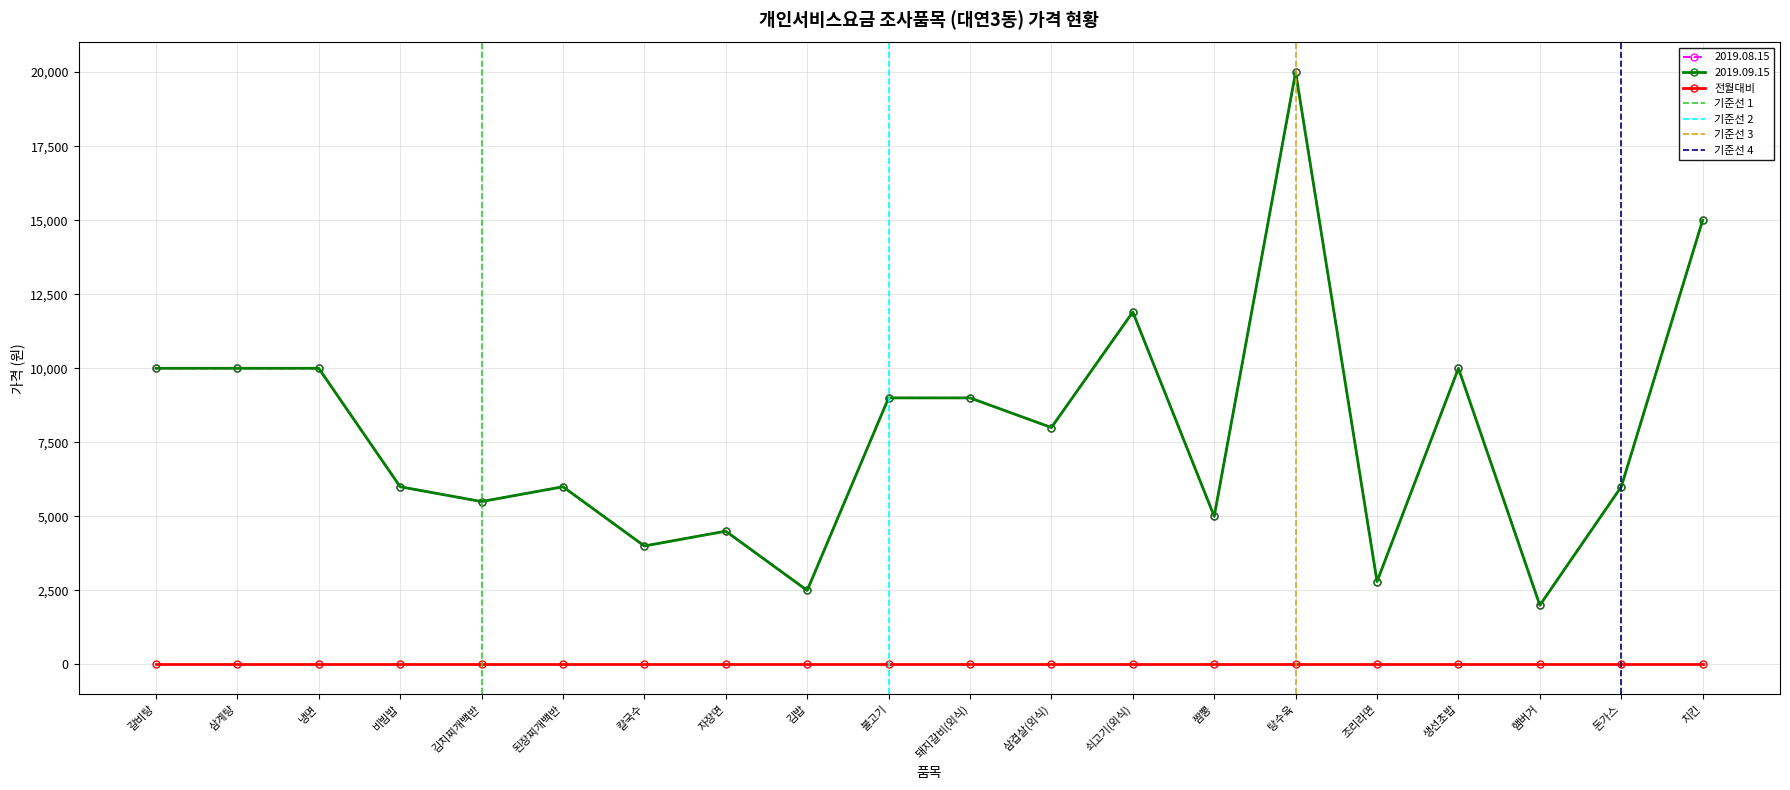

Count the number of categories in the chart.

20